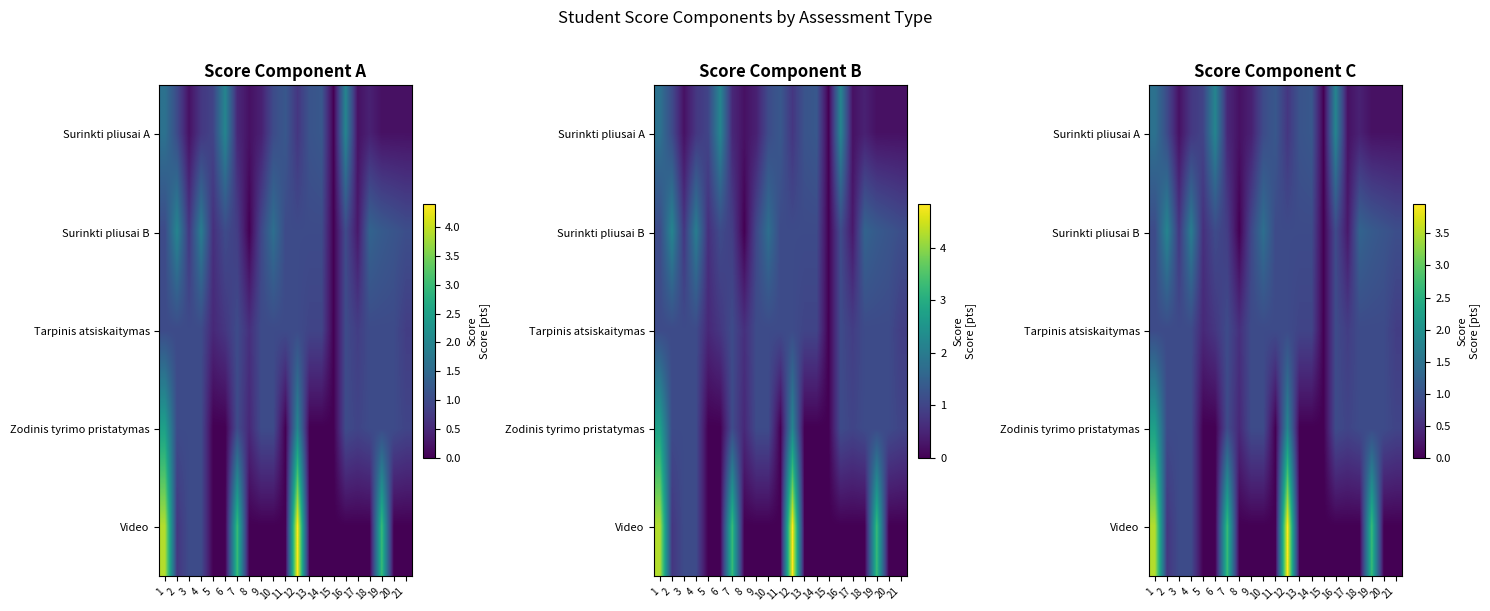

Is the value of Zodinis tyrimo pristatymas at 9 greater than the value of Video at 18?

Yes